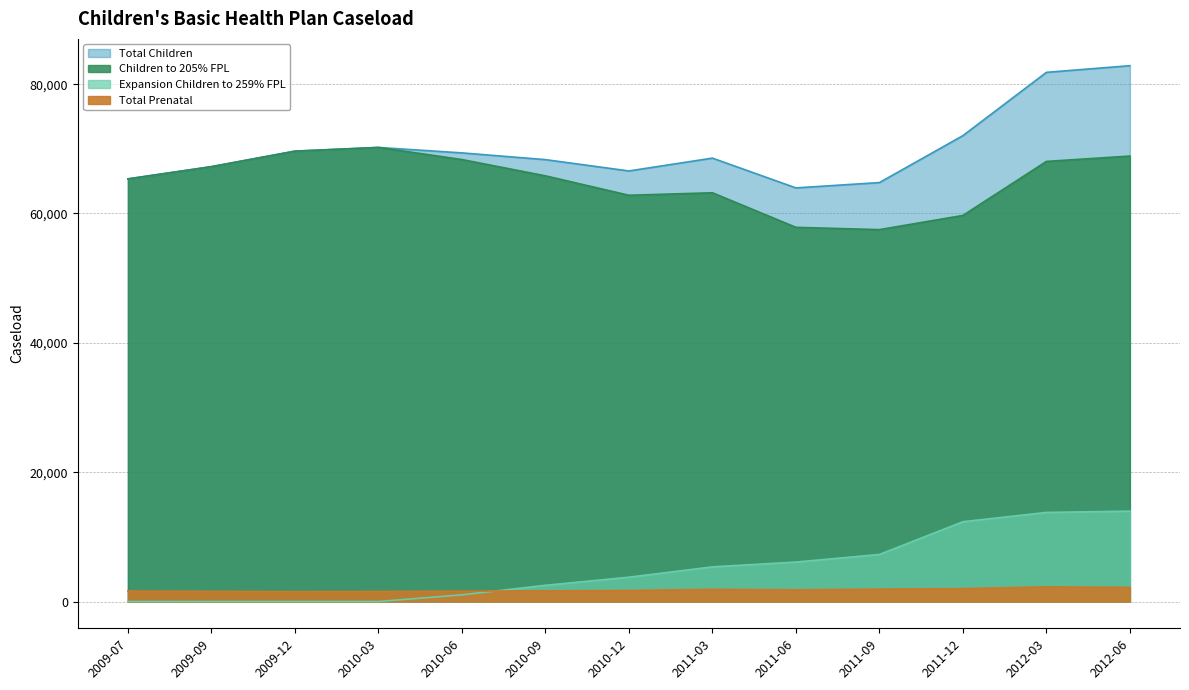

How many values in the Expansion Children to 259% FPL series are below 3759?

6